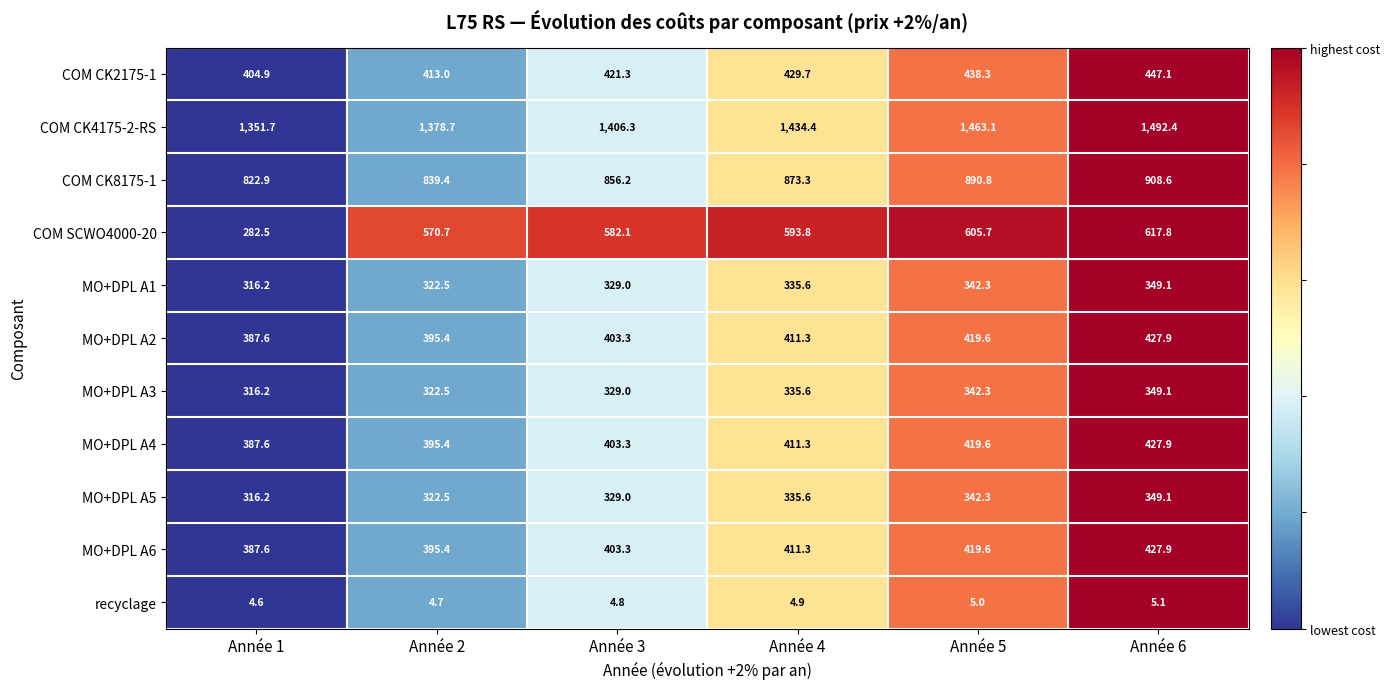

What is the difference between the highest and lowest values at Année 2?

1374.0